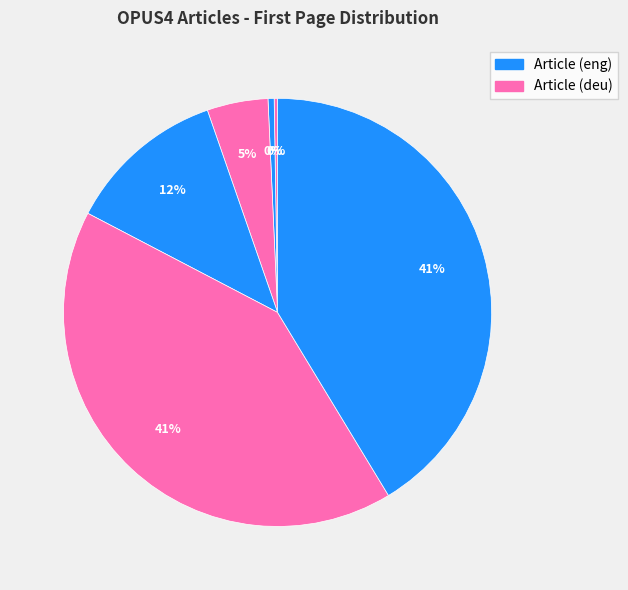

How many segments does this pie chart have?

6